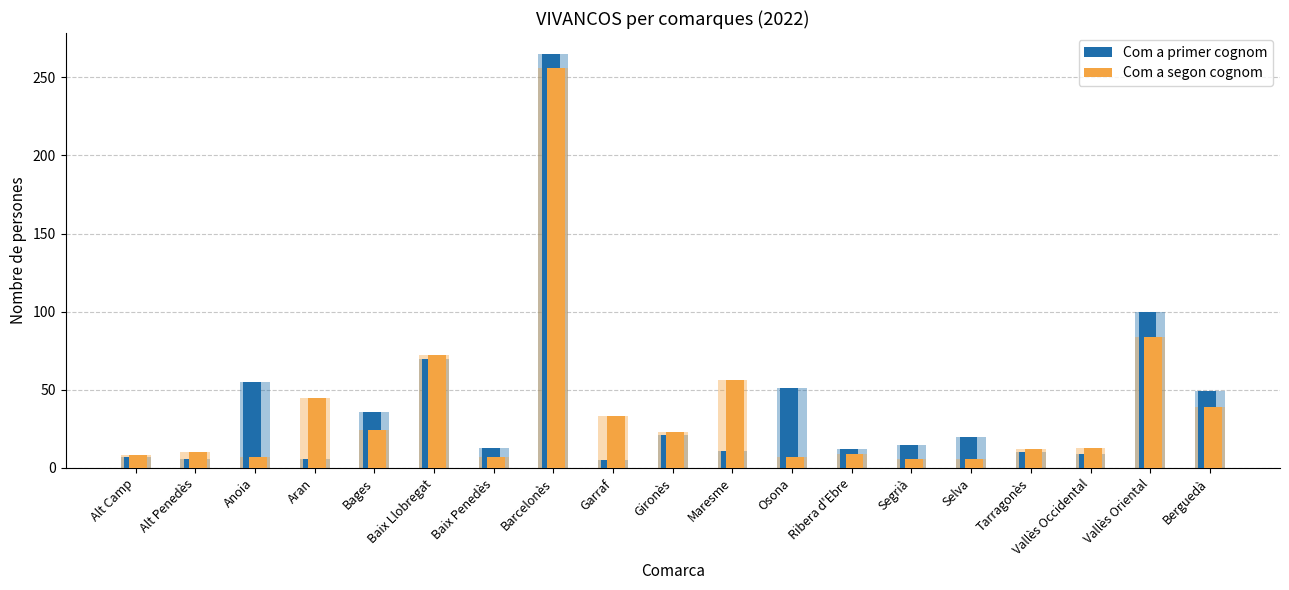

What is the difference between the highest and lowest values at Alt Penedès?

4